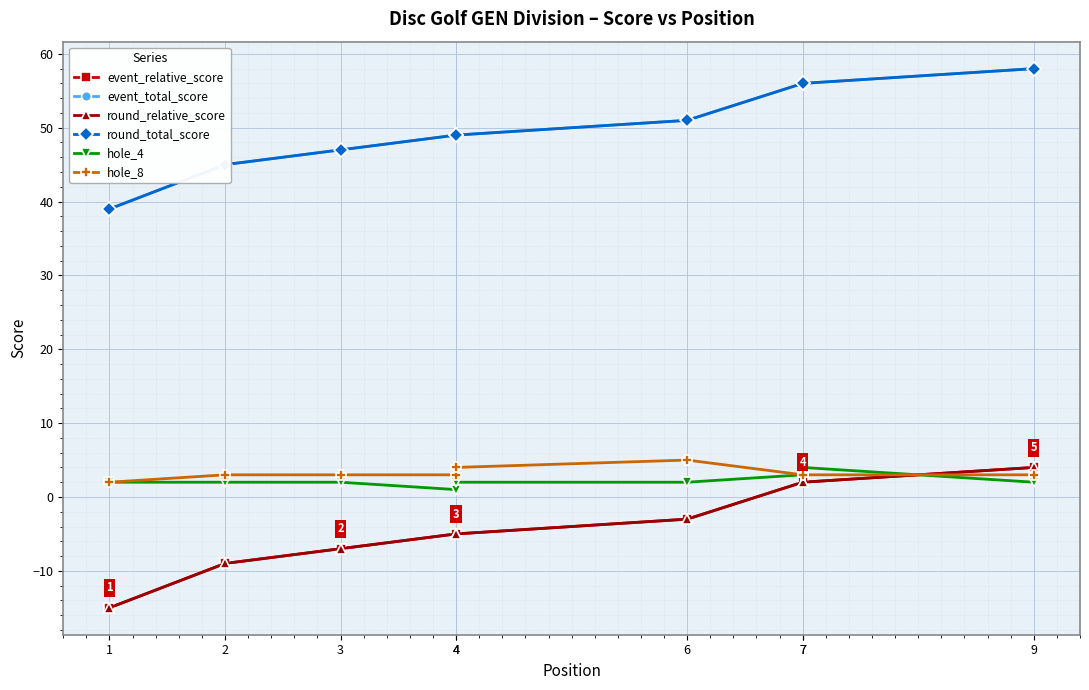

Which has a higher value, 4 or 7?

7